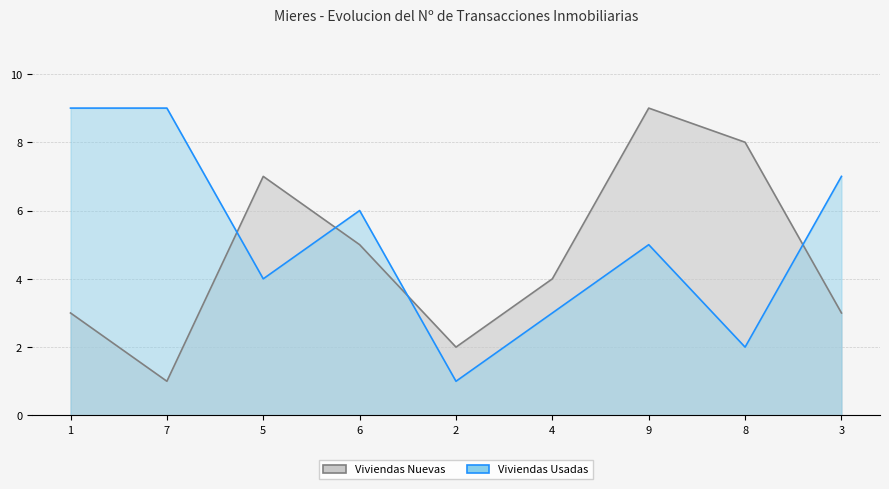

True or false: Viviendas Usadas has a value of 6 at 6.

True